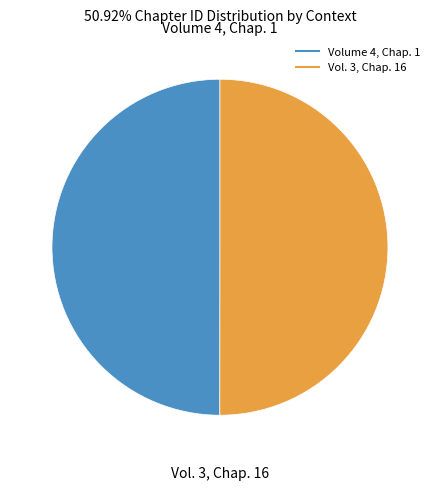

Do Volume 4, Chap. 1 and Vol. 3, Chap. 16 together represent more than half of the pie?

Yes